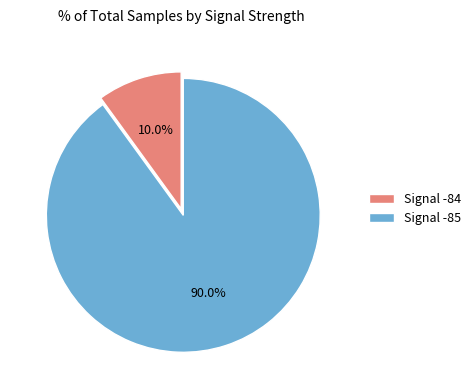

What is the smallest slice in the pie chart?

Signal -84